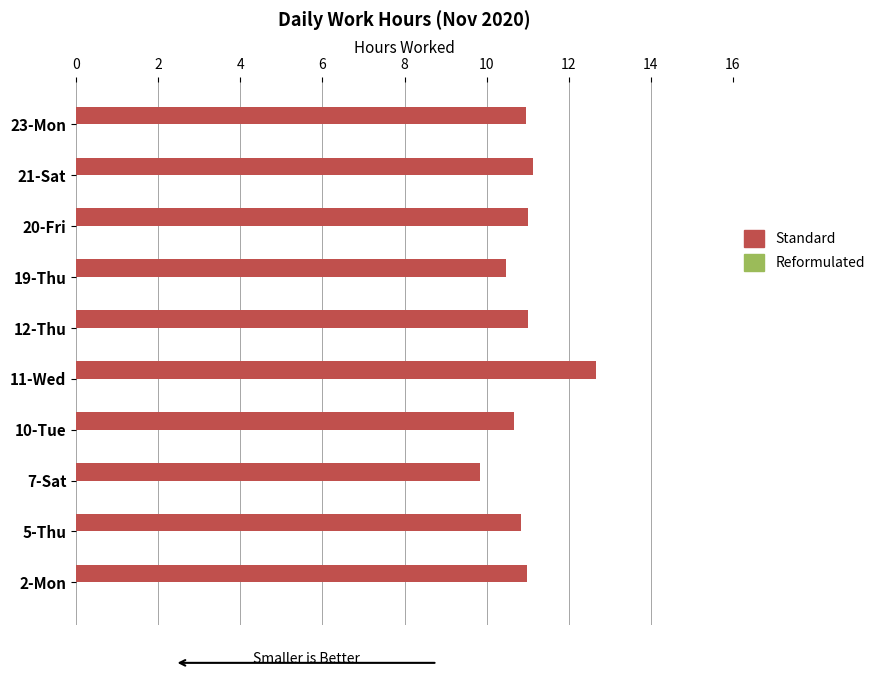

Approximately how many times larger is the value at 12-Thu compared to 11-Wed?

0.9